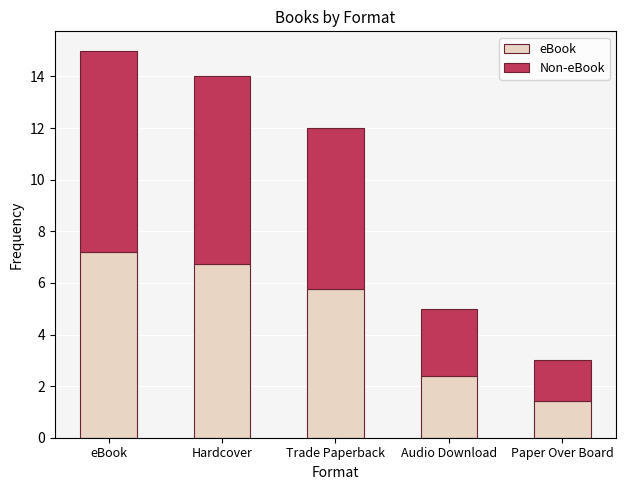

Is it true that eBook equals 2.2 at Paper Over Board?

False